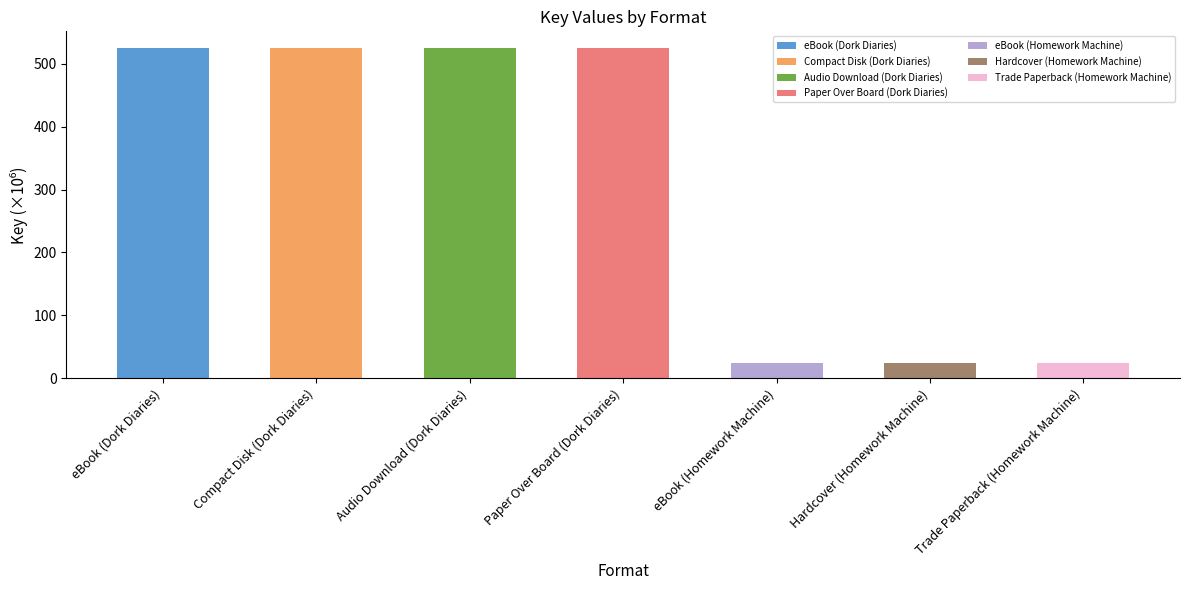

Does the chart contain stacked bars?

No